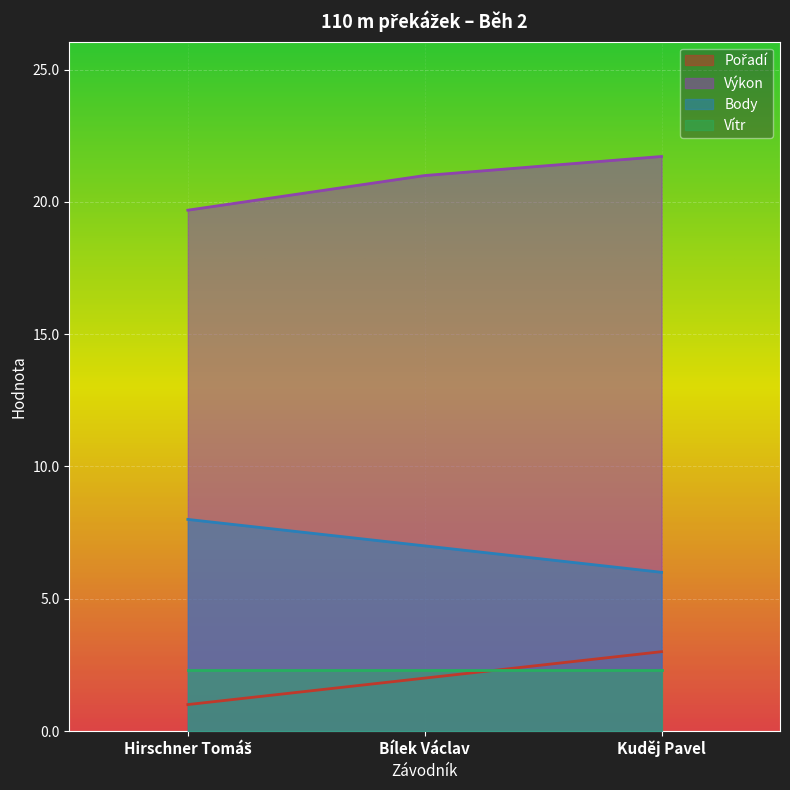

Rank the categories by Pořadí value from highest to lowest.

Kuděj Pavel, Bílek Václav, Hirschner Tomáš